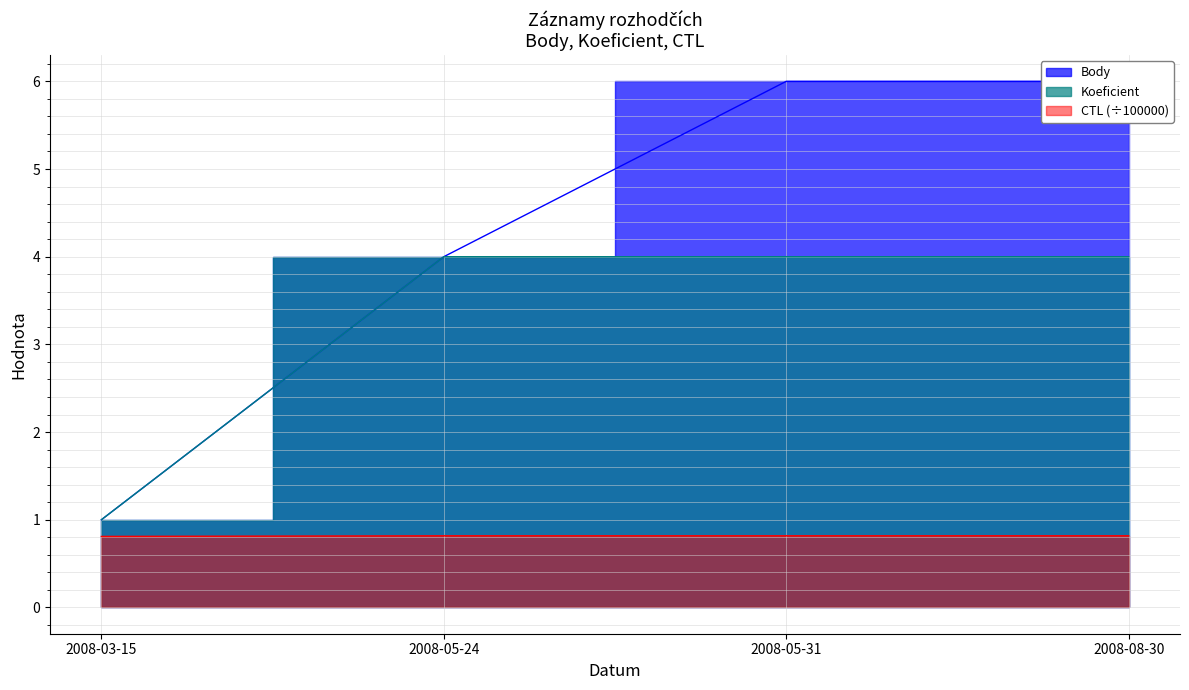

Is it true that Body equals 1.7 at 2008-03-15?

False